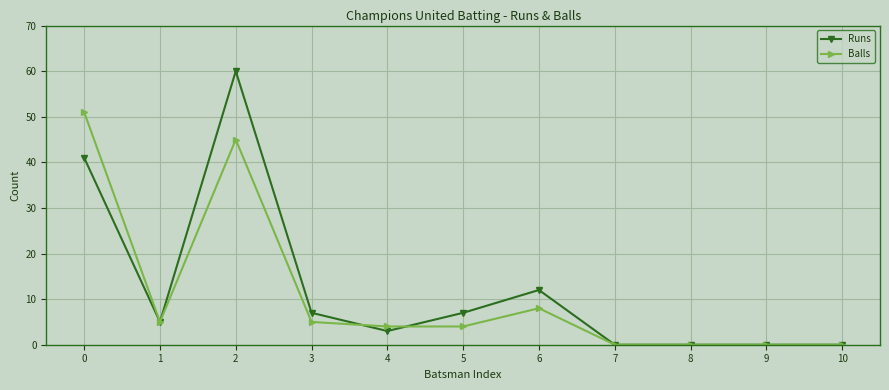

What is the difference between the maximum and second lowest values in the Runs series?

60